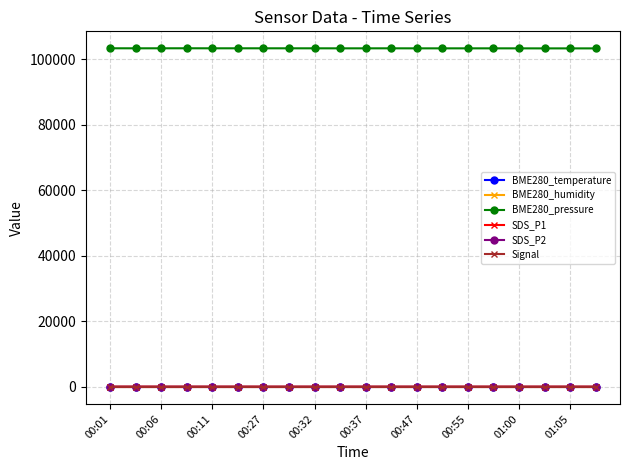

What are all the series names shown in the legend?

BME280_temperature, BME280_humidity, BME280_pressure, SDS_P1, SDS_P2, Signal